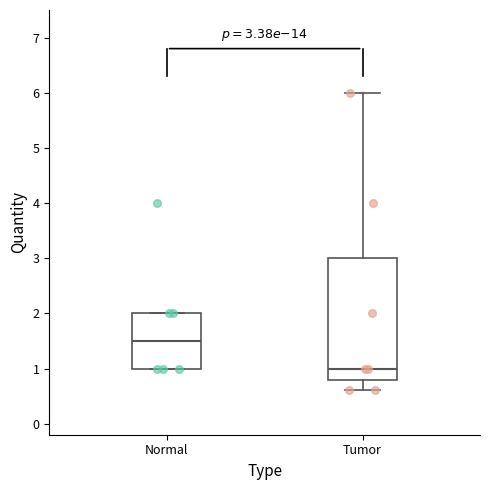

Which box's median line is the lowest?

Tumor